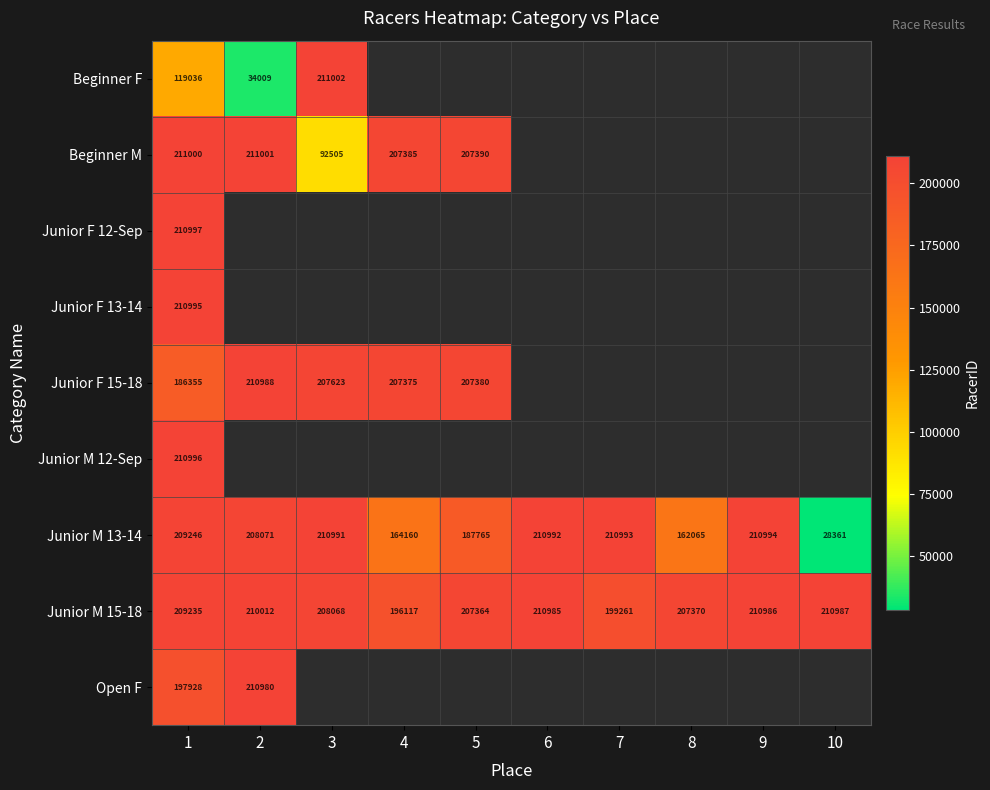

Which category has the highest value across all series?

3